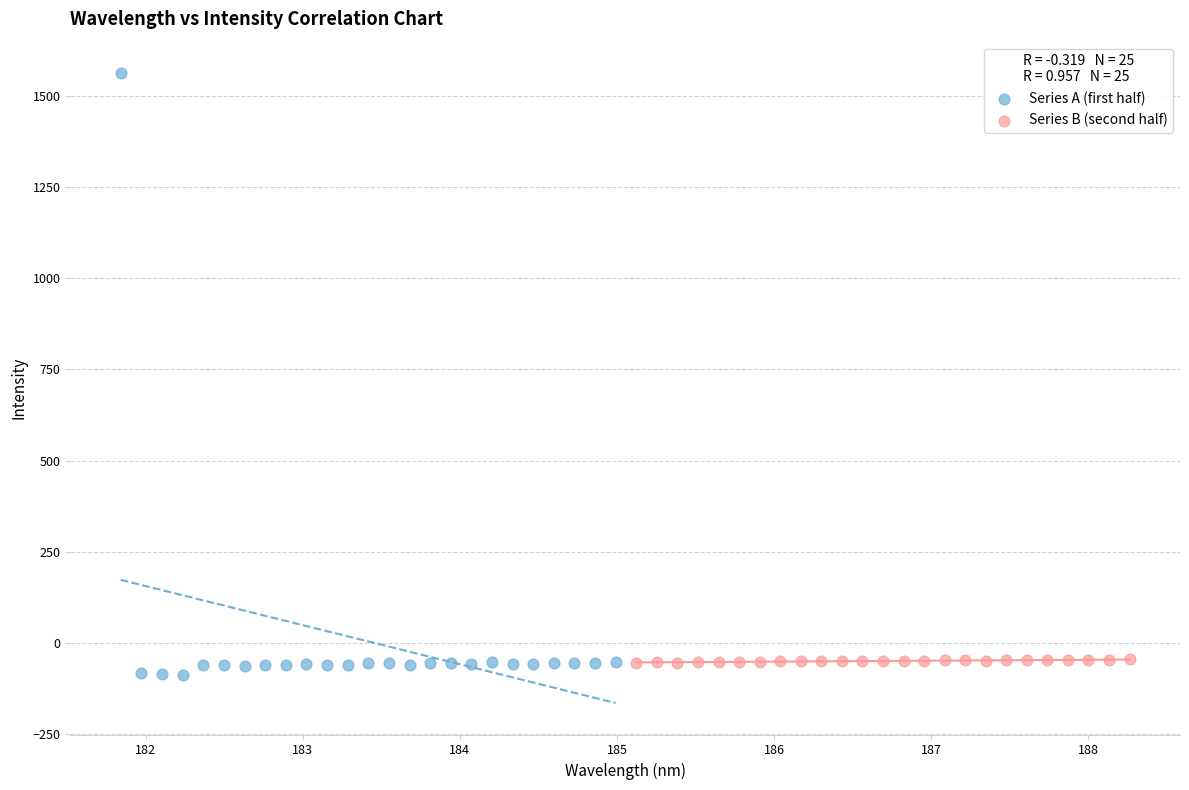

Which series reaches the maximum Y coordinate?

Series A (first half)